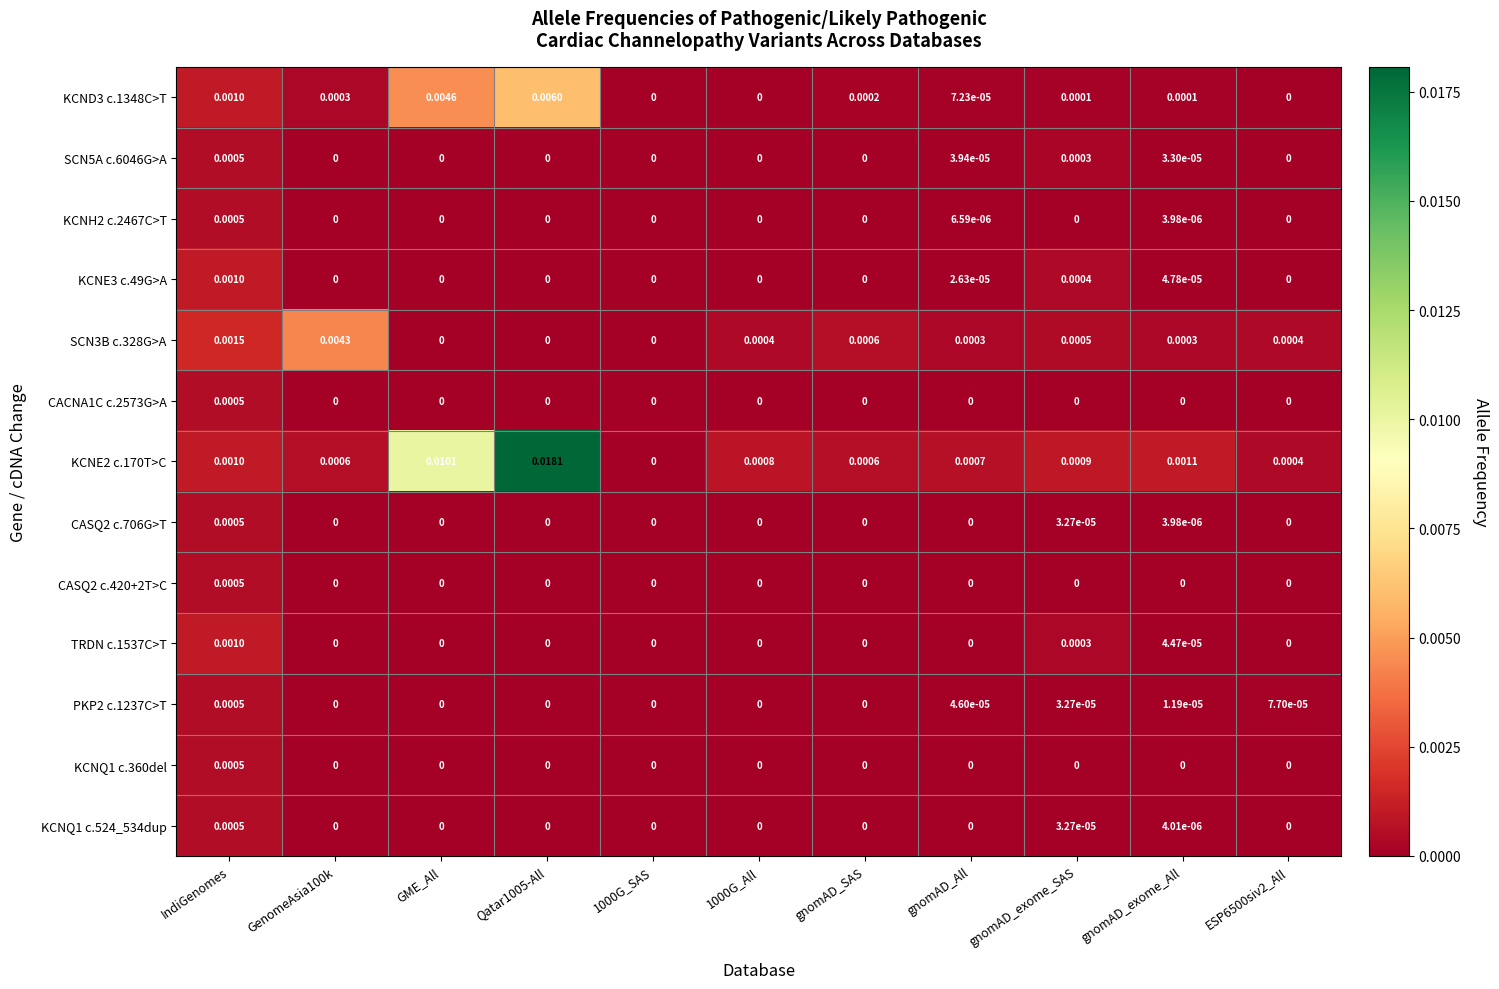

Between gnomAD_SAS and gnomAD_exome_All, which series saw the biggest shift?

KCNE2 c.170T>C